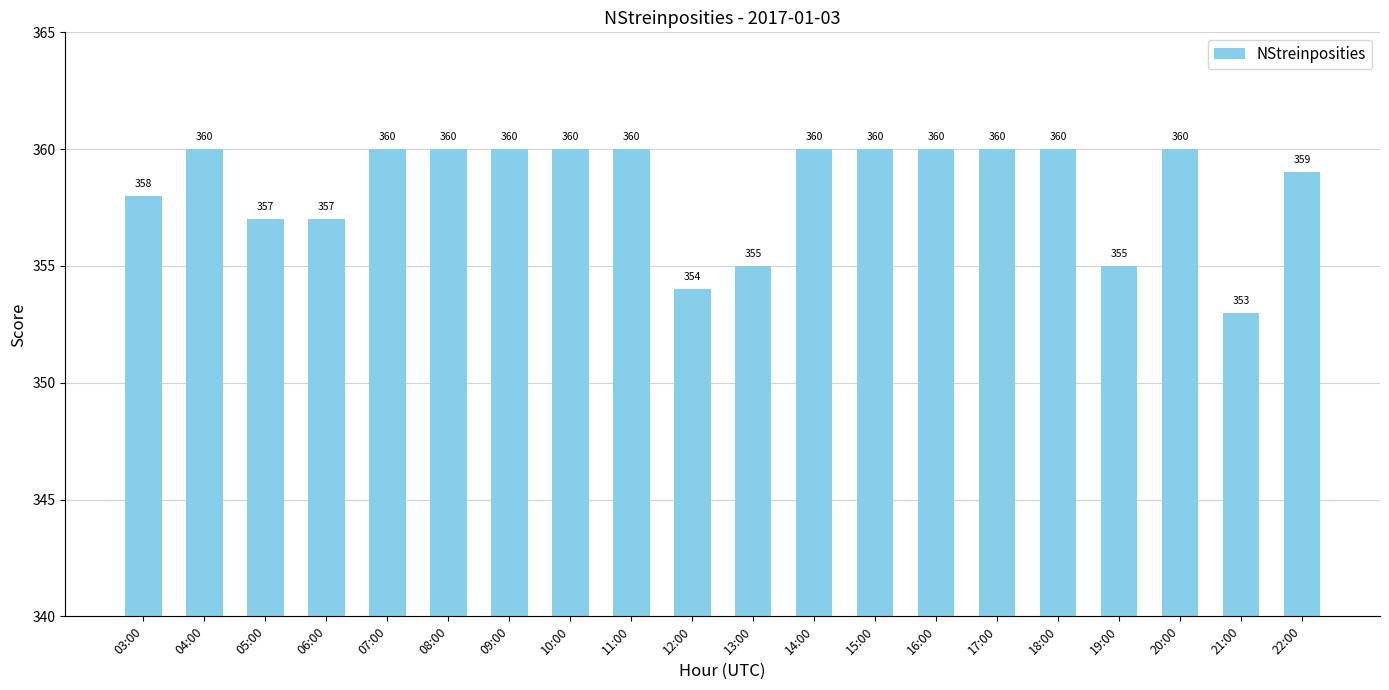

How many bars are there in total?

20